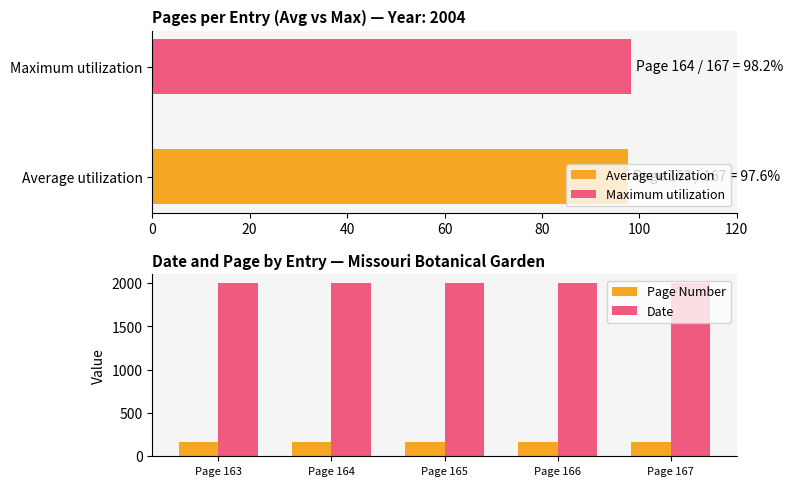

Does the chart contain any negative values?

No